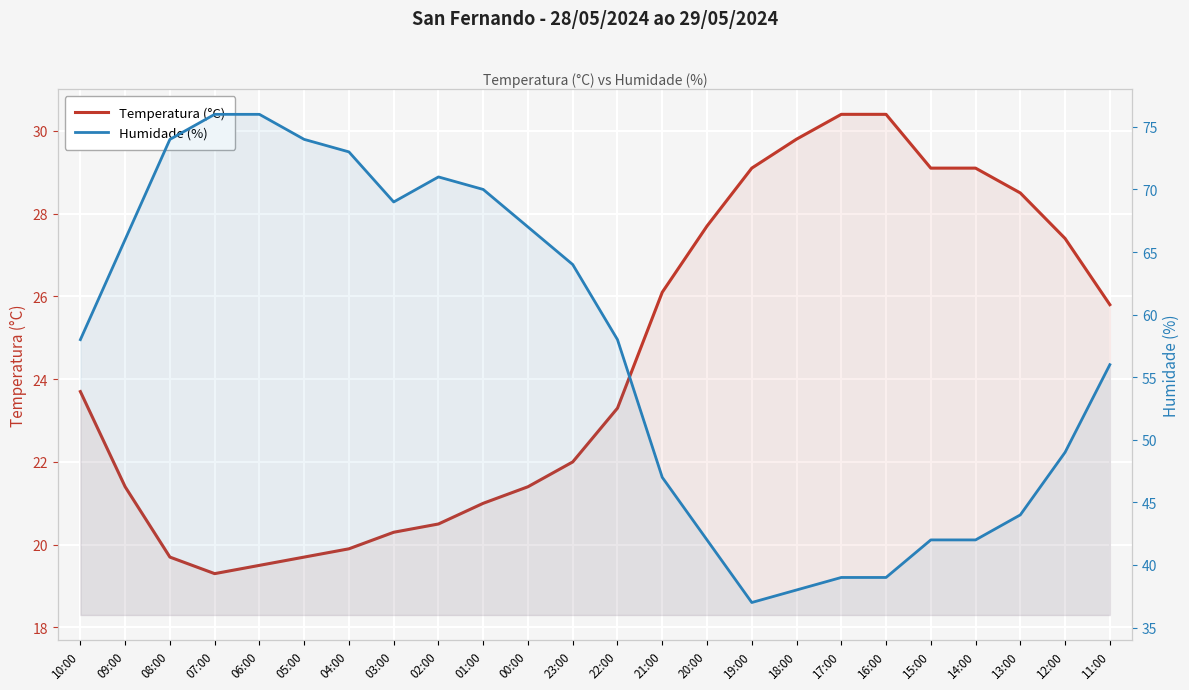

What is the difference between the maximum and minimum values in the Humidade (%) series?

39.0